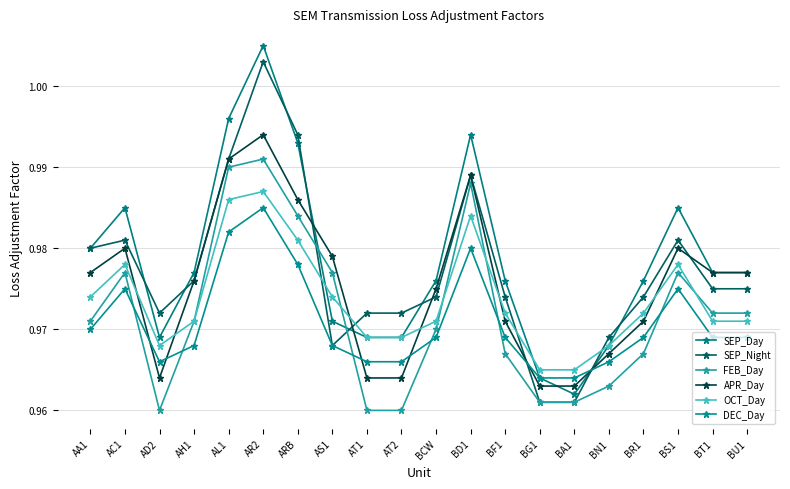

How many interior local valleys does the SEP_Night series have?

2